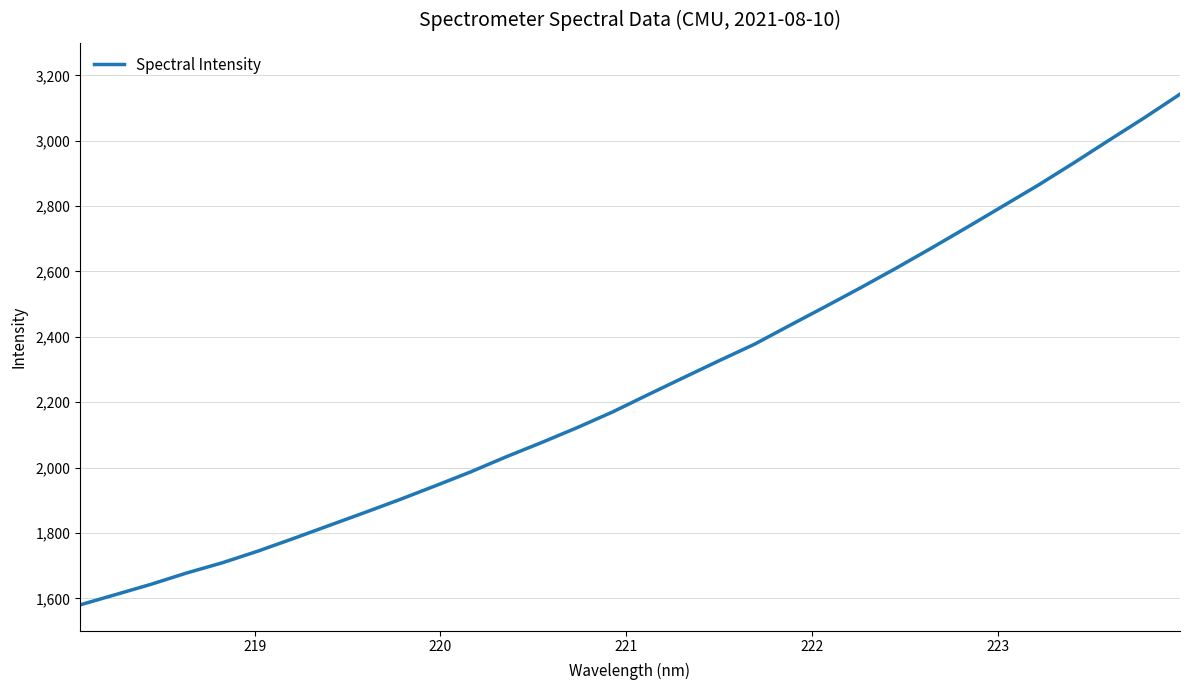

What is the difference between the maximum and minimum values?

1562.6